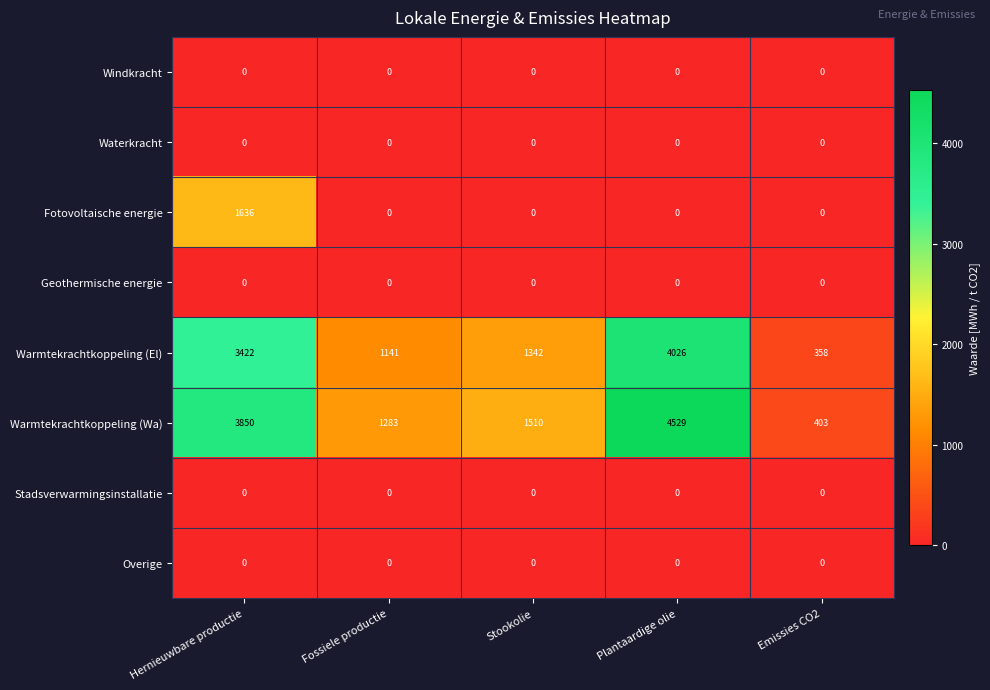

Is the value of Warmtekrachtkoppeling (El) at Emissies CO2 greater than the value of Fotovoltaische energie at Fossiele productie?

Yes